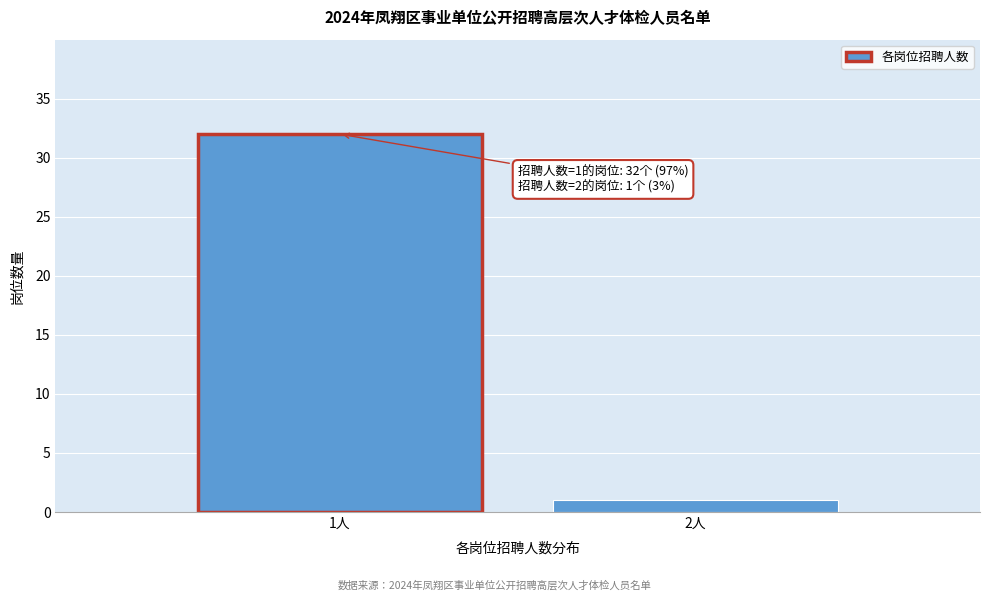

Reading left to right, list all the values displayed in this chart.

1人=32	2人=1